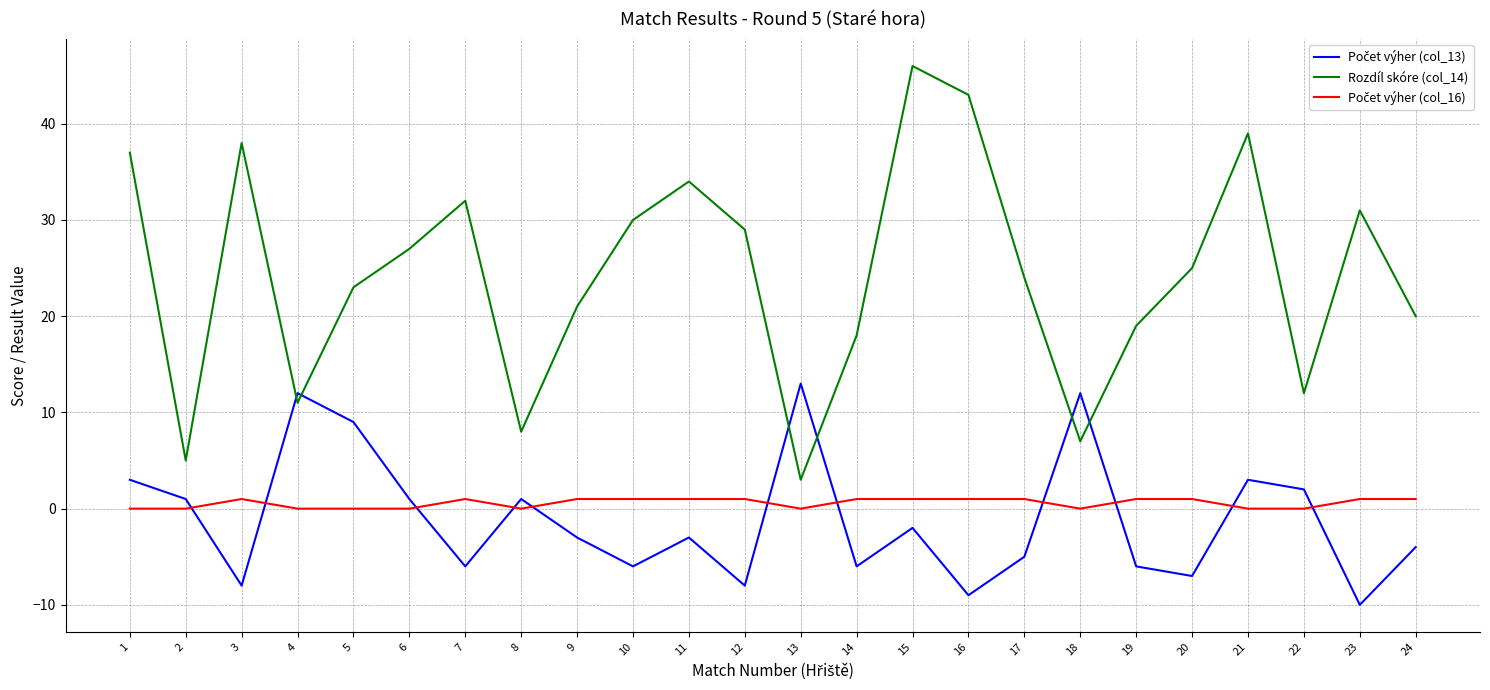

Between 1 and 21, which series saw the biggest shift?

Rozdíl skóre (col_14)